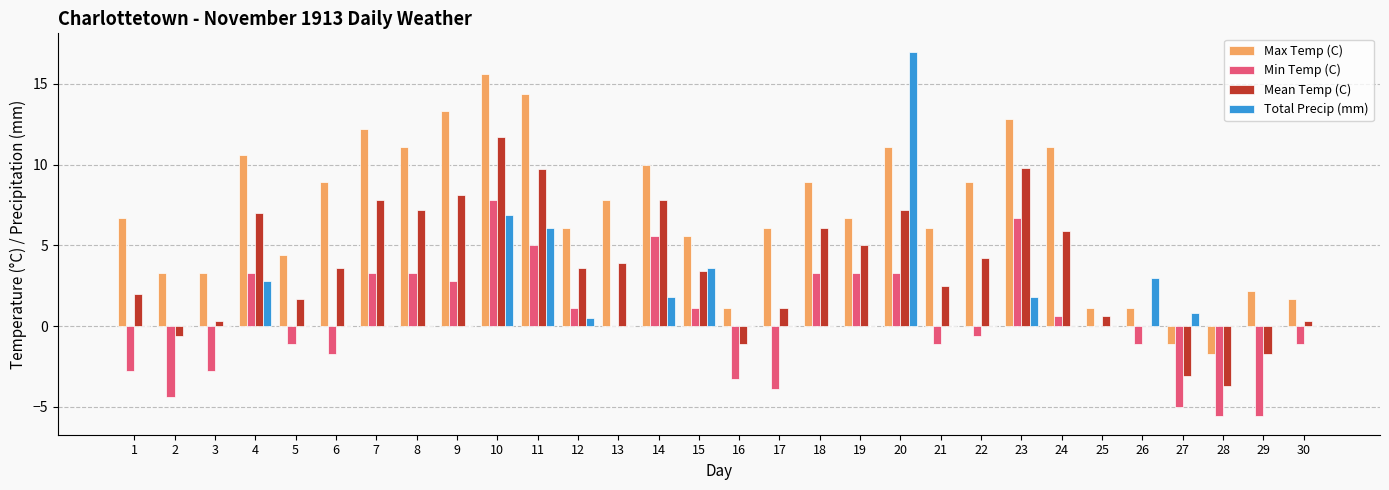

Which series has the largest total across all categories?

Max Temp (C)